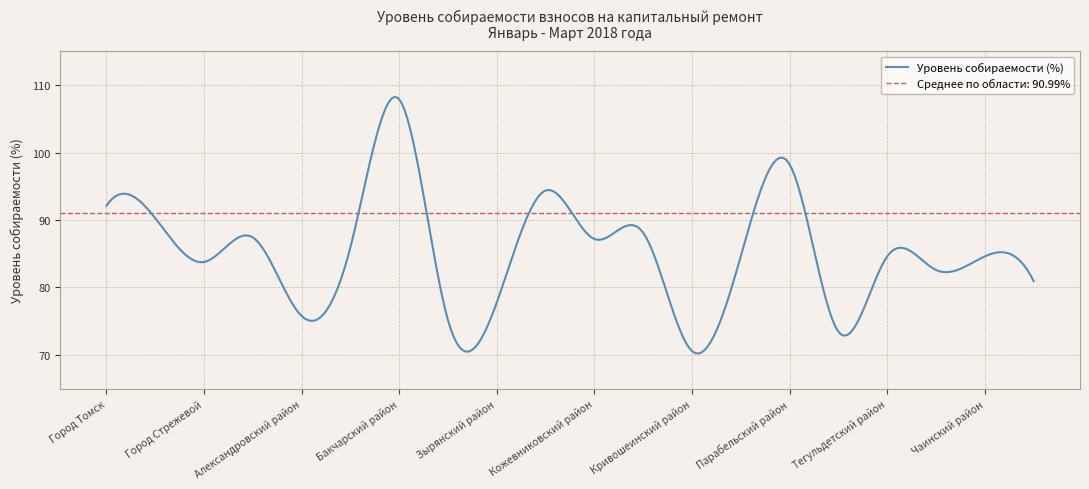

Is it true that the value at Колпашевский район is 88.1?

True